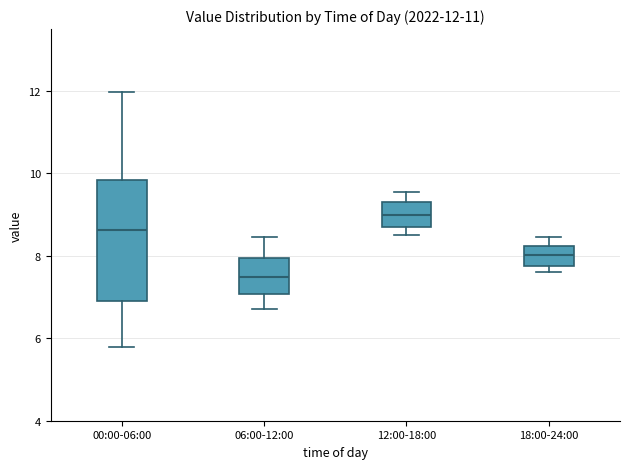

Which box has the lowest median line?

06:00-12:00